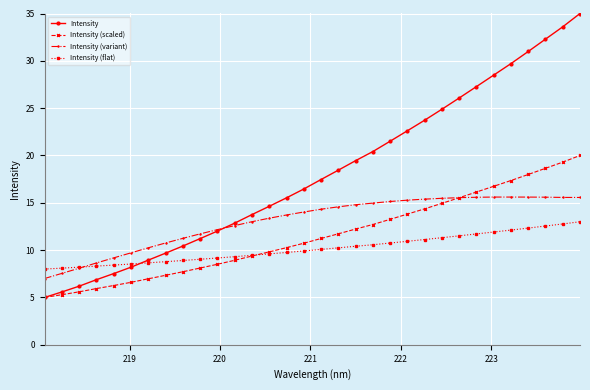

Which series has the largest total across all categories?

Intensity